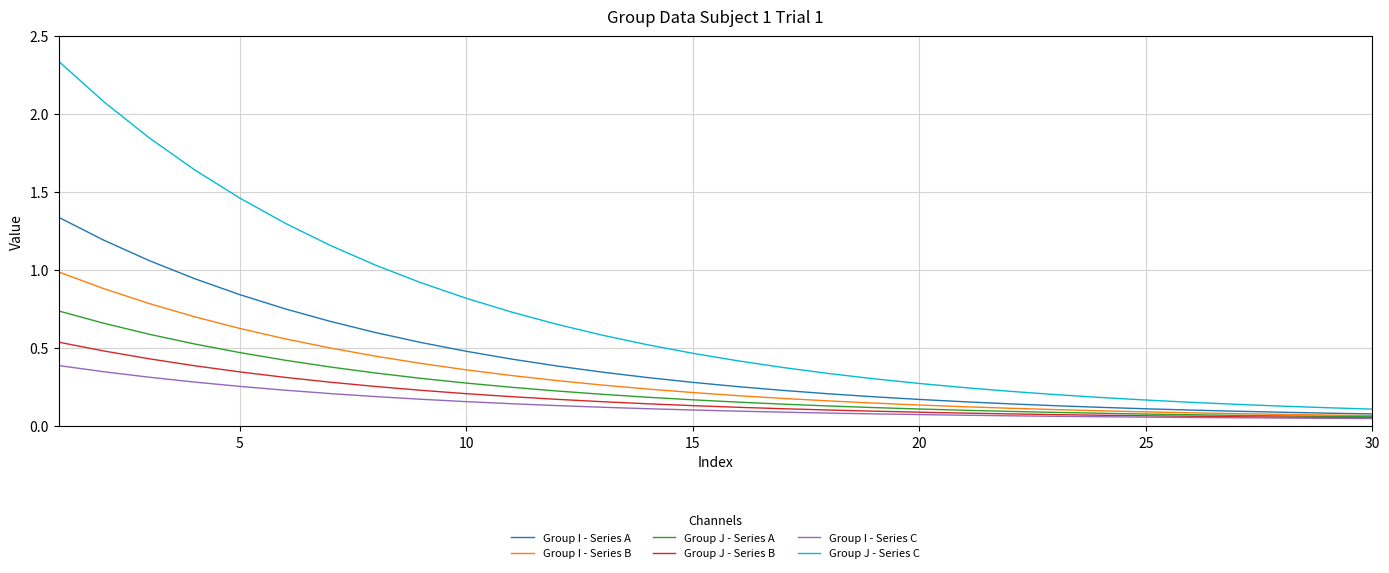

Which series has the largest total across all categories?

Group J - Series C